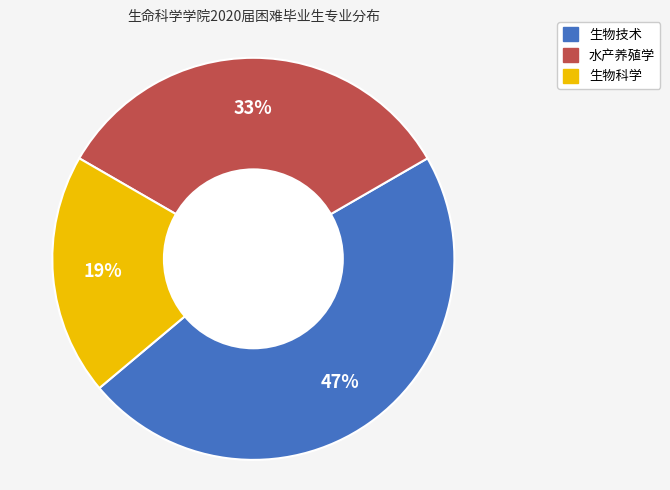

Which category has the smallest portion of the pie?

生物科学